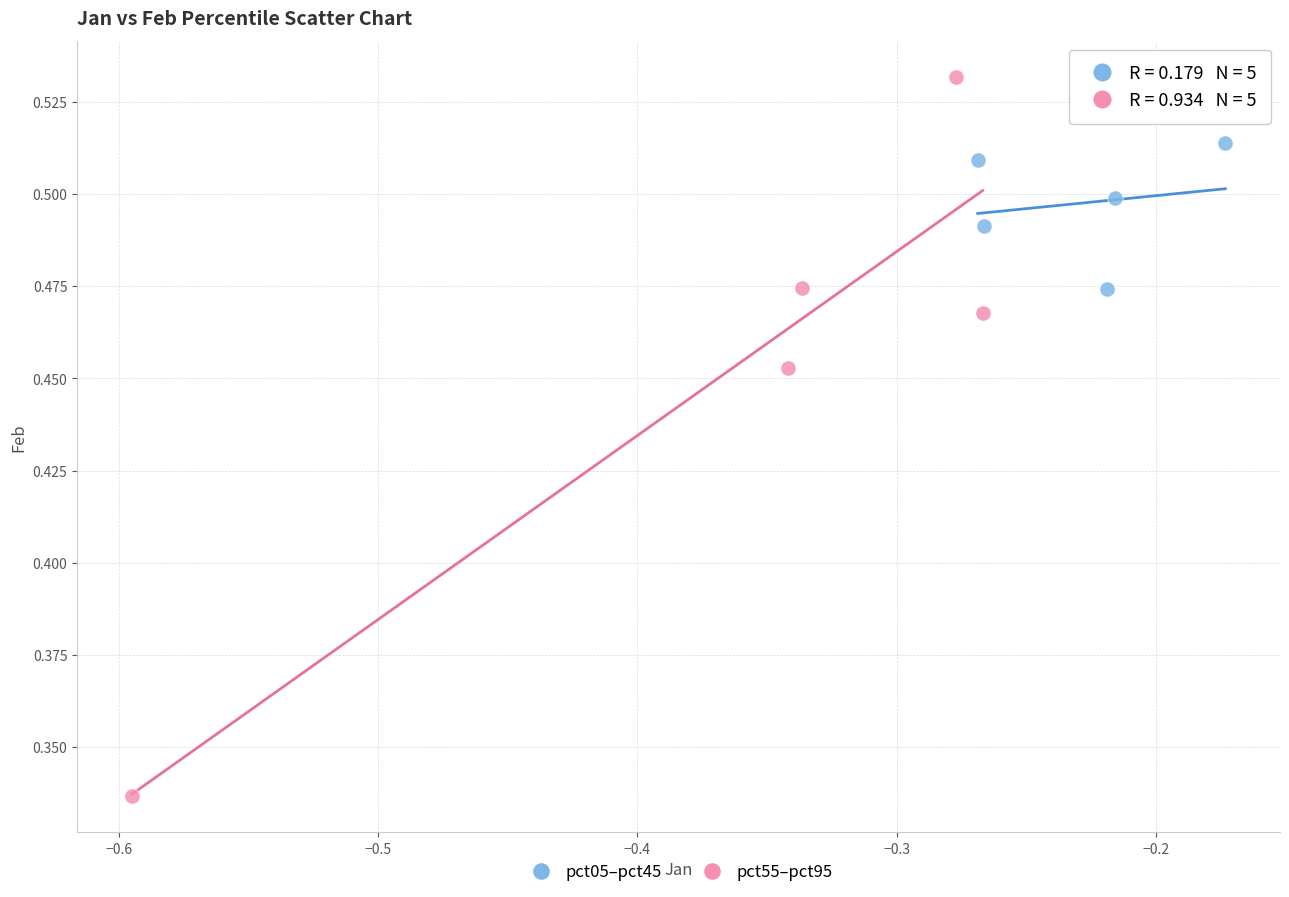

Which series reaches the maximum Y coordinate?

pct55–pct95